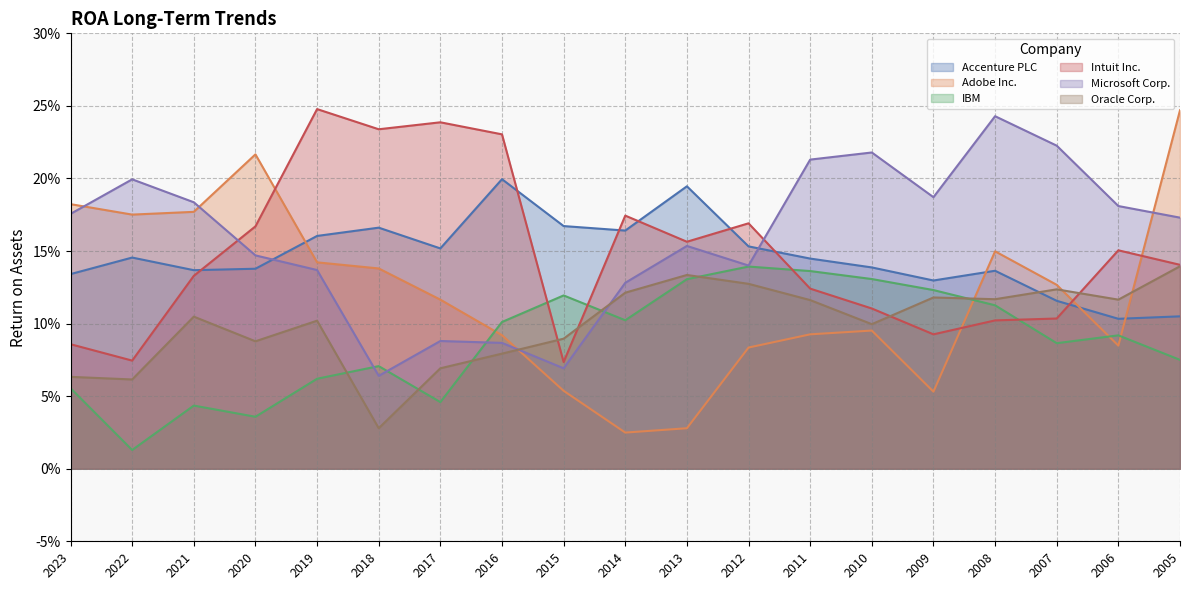

The value of Adobe Inc. at 2008 is 0.1. True or false?

True